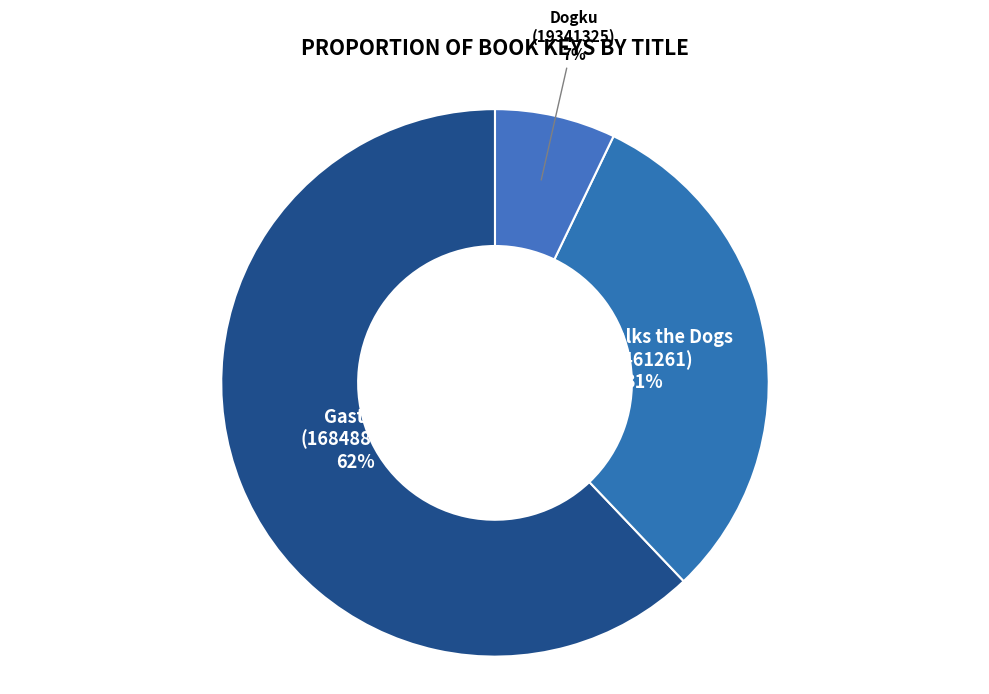

What percentage is the Lulu Walks the Dogs (83461261) slice, to the nearest percent?

31%